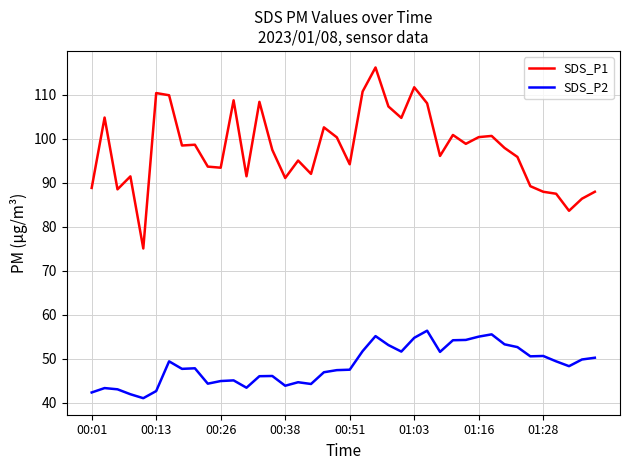

List the series in order of their overall mean, highest first.

SDS_P1, SDS_P2